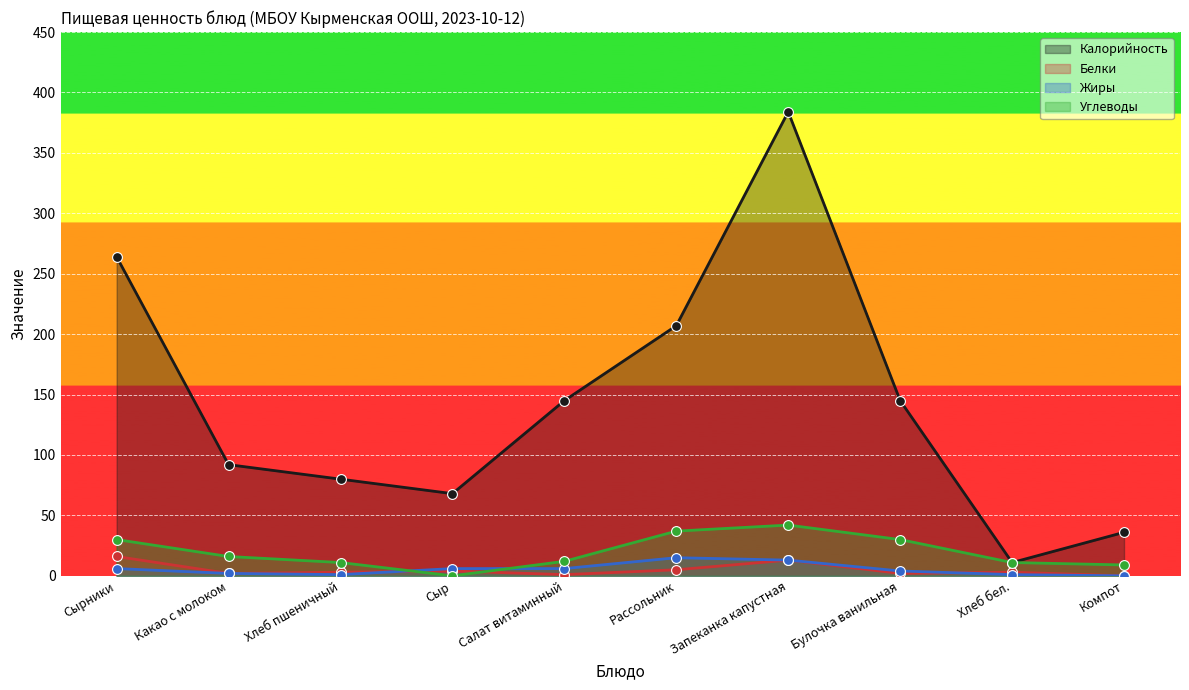

What are all the series names shown in the legend?

Калорийность, Белки, Жиры, Углеводы